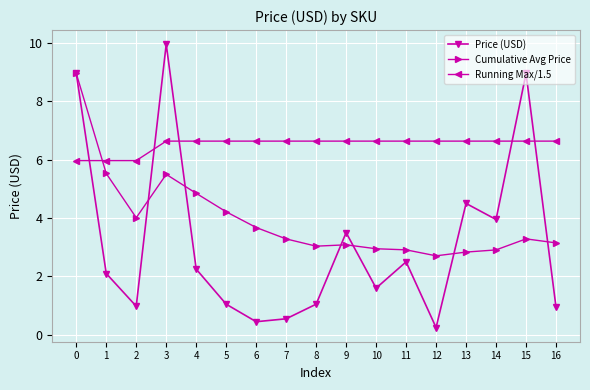

The Price (USD) series shows 3.5 at 9. True or false?

True